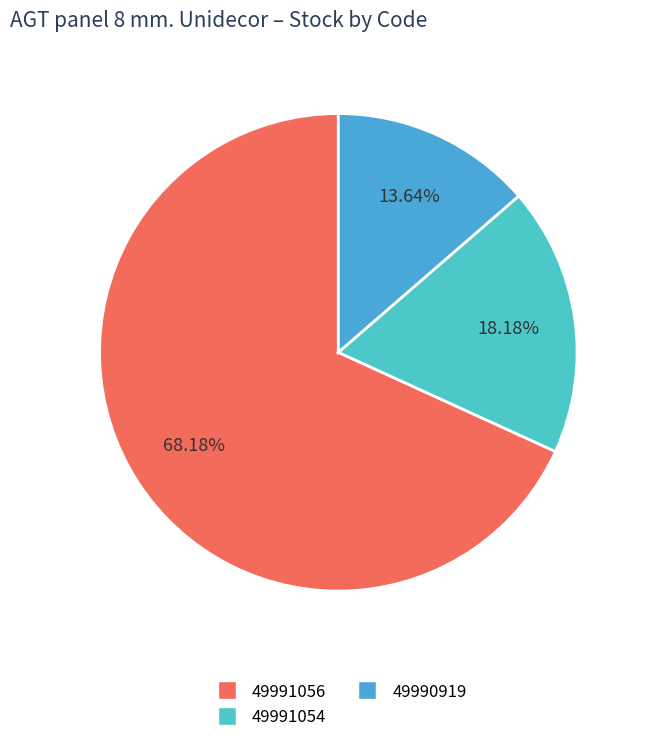

Count the number of slices in the pie.

3